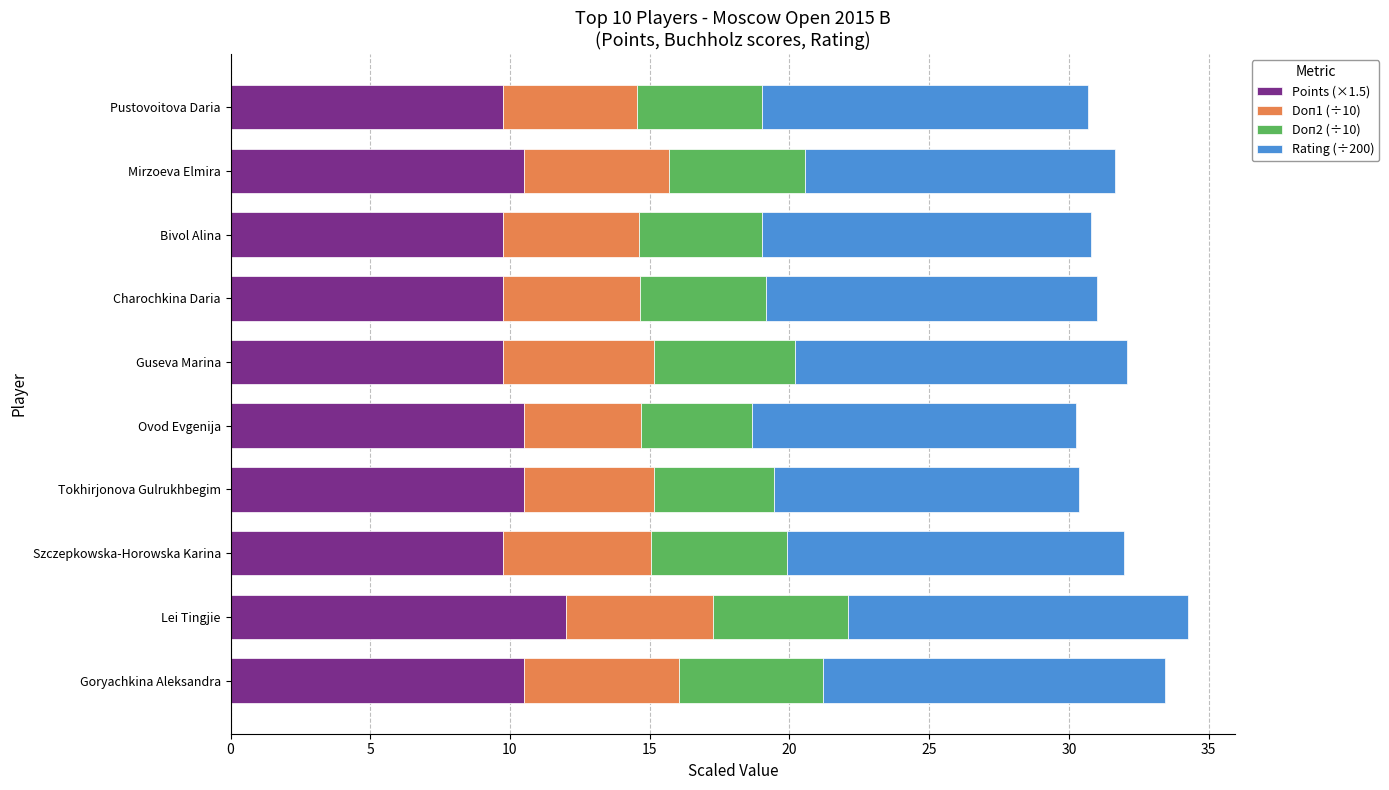

The Points (×1.5) series shows 3.2 at Ovod Evgenija. True or false?

False